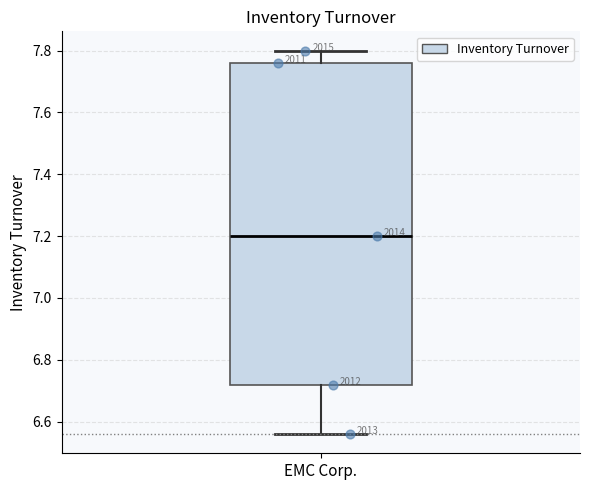

Transcribe this box plot: give where the median line is, the range the box spans, and where the two whiskers end, as read against the y-axis. The values are not printed on the chart, so give them approximately, as read against the axis.

median 7.20, box 6.72 to 7.76, whiskers 6.56 to 7.80